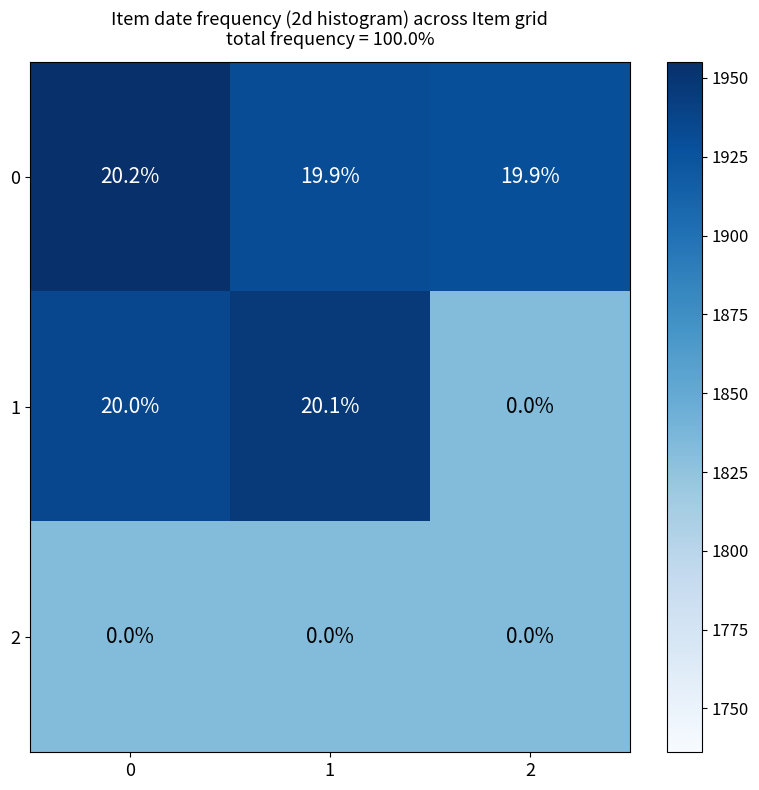

Reading left to right, list all the values displayed in this chart.

0: 0=20.2	1=19.9	2=19.9
1: 0=20.0	1=20.1	2=0.0
2: 0=0.0	1=0.0	2=0.0